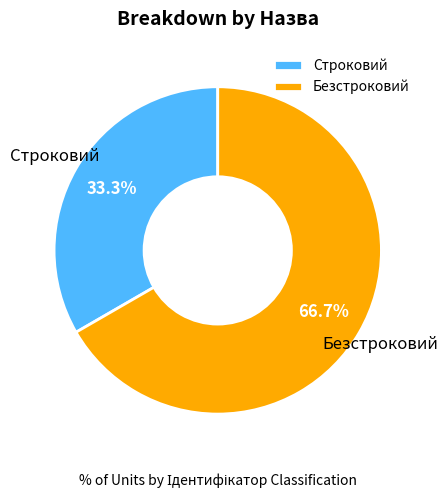

Which category has the biggest portion of the pie?

Безстроковий